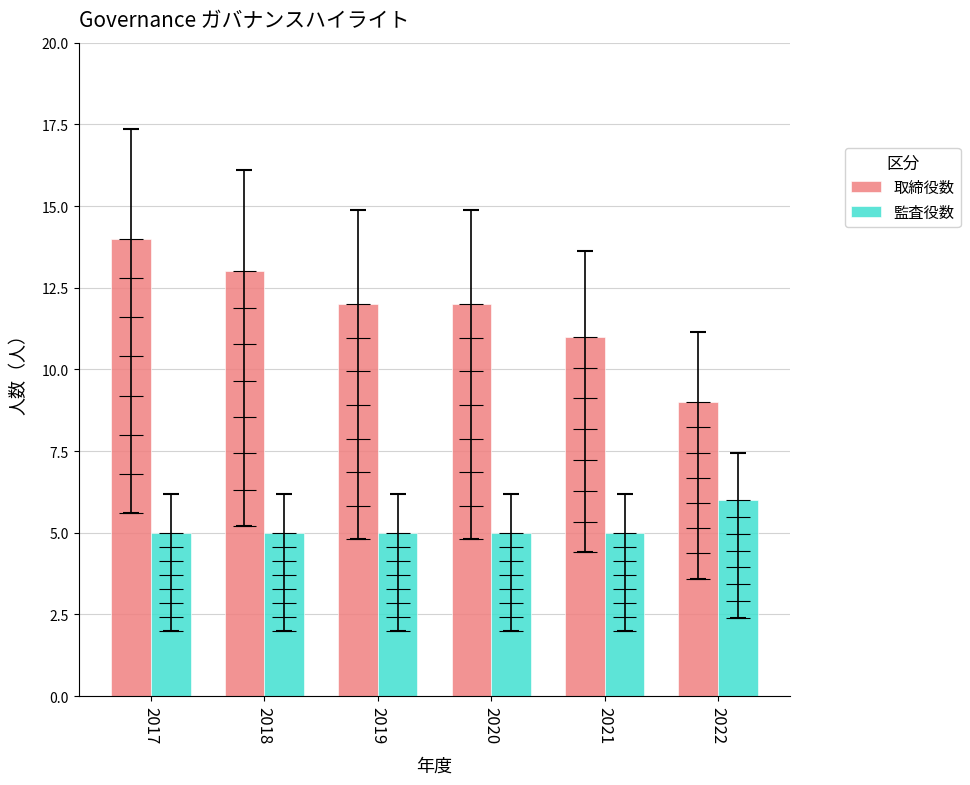

The 監査役数 series shows 5 at 2017. True or false?

True